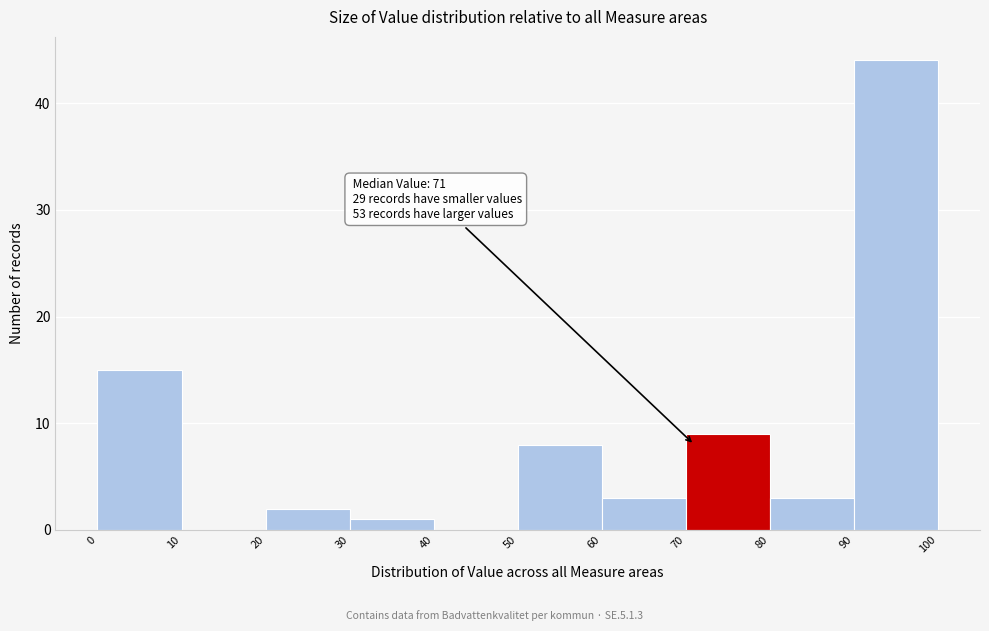

Which range on the x-axis has the tallest bar?

90 to 100